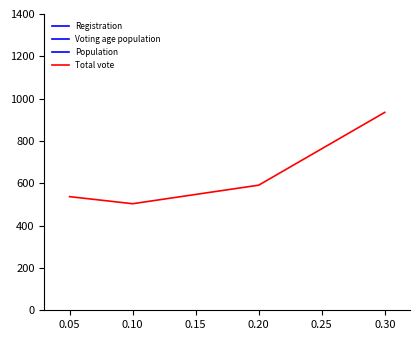

The value of Total vote at 0.20 is 591.2. True or false?

True